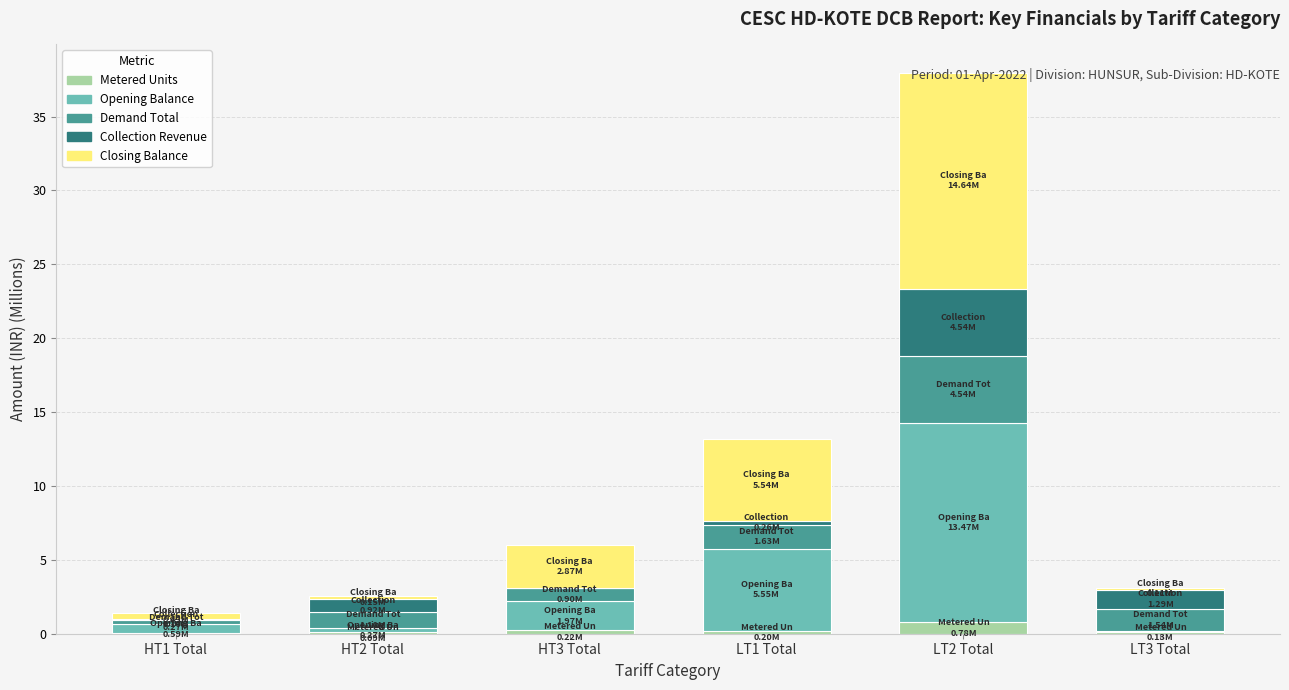

At which category is the sum across all series the highest?

LT2 Total